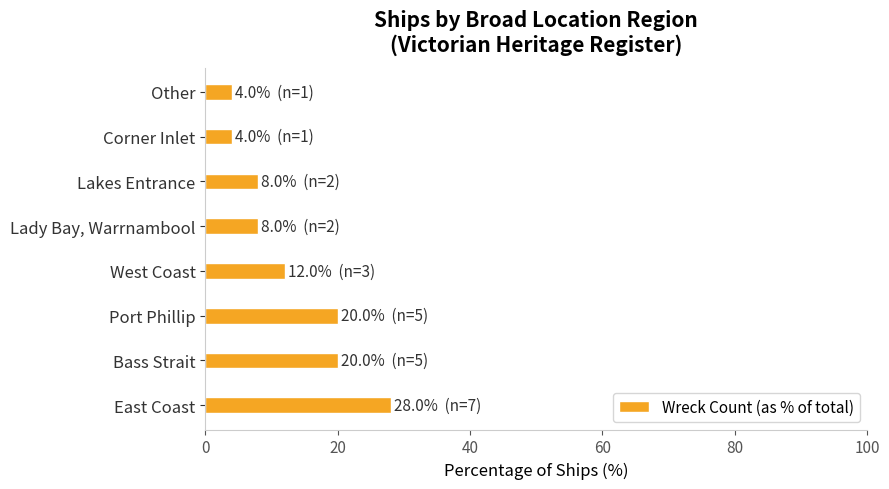

What is the smallest value displayed?

4.0